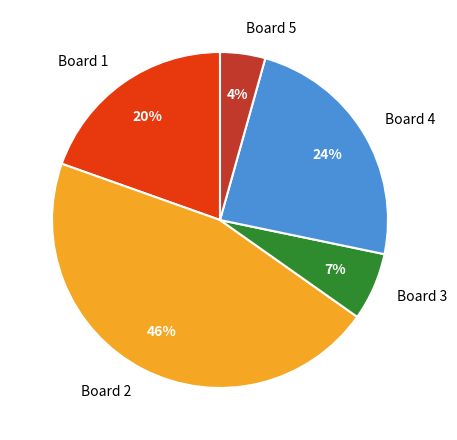

To the nearest percent, what is the difference between the Board 3 and Board 1 slice percentages?

13%